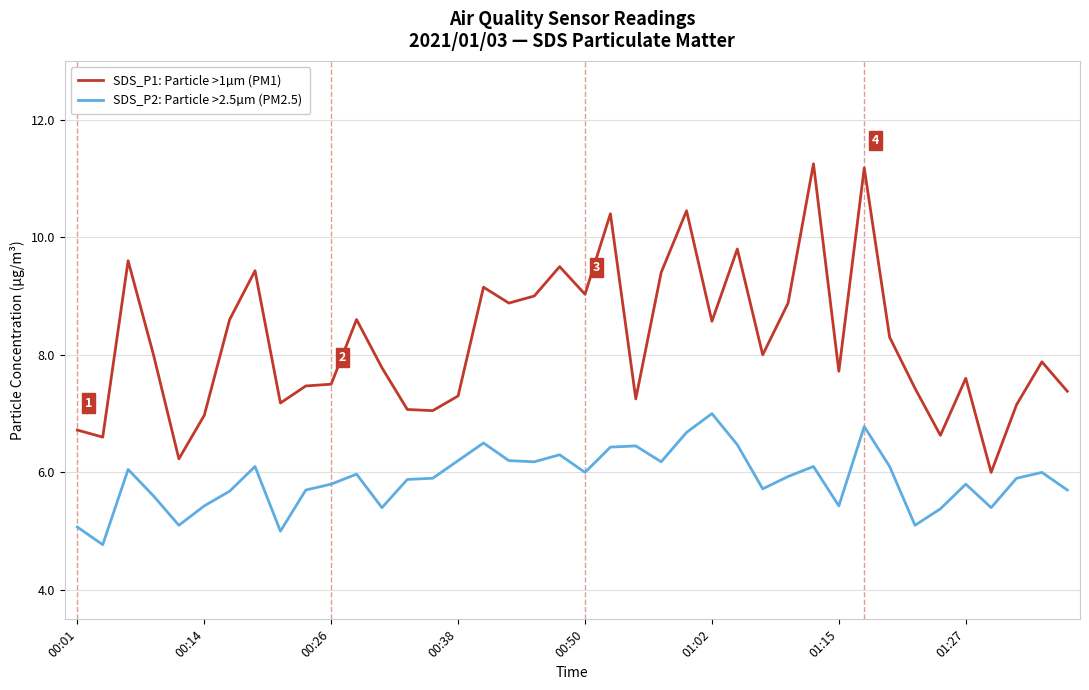

Count the number of data series in this chart.

2